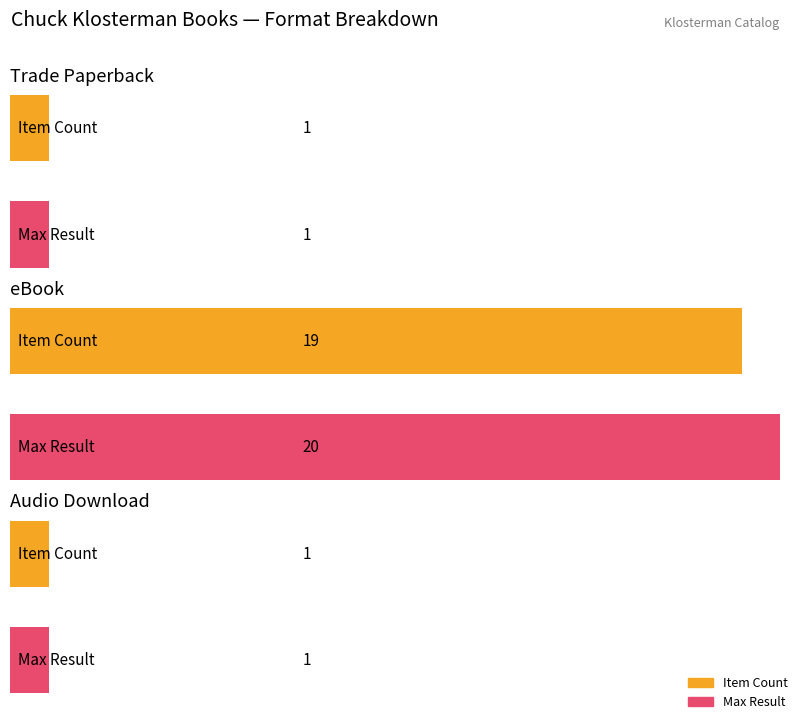

Which series changed the most between Trade Paperback and eBook?

Max Result